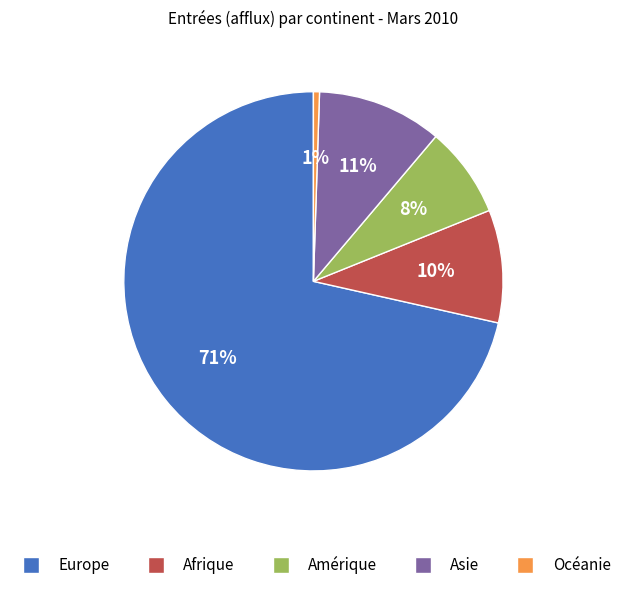

Count the number of slices in the pie.

5